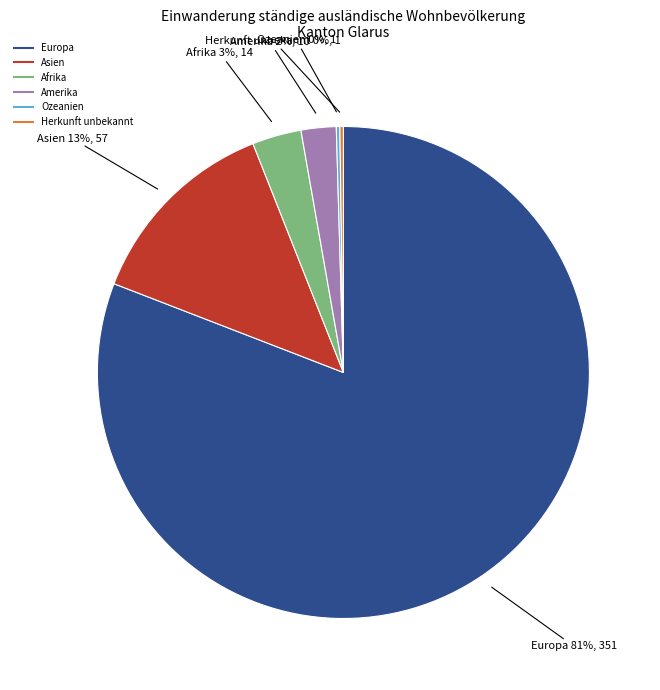

To the nearest percent, what is the average slice percentage?

17%